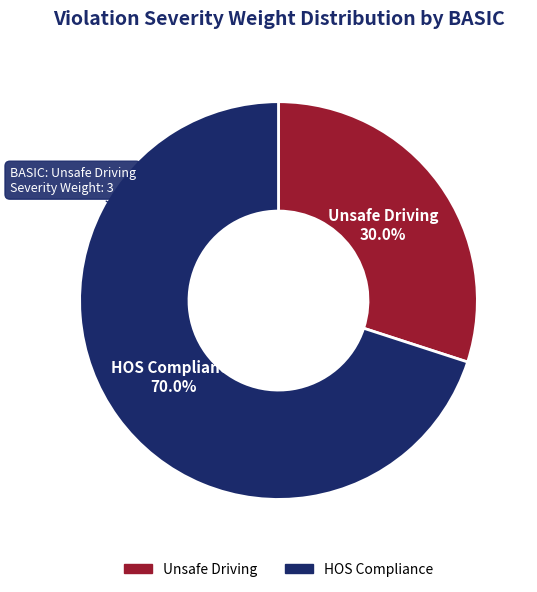

To the nearest percent, what is the difference between the Unsafe Driving and HOS Compliance slice percentages?

40%